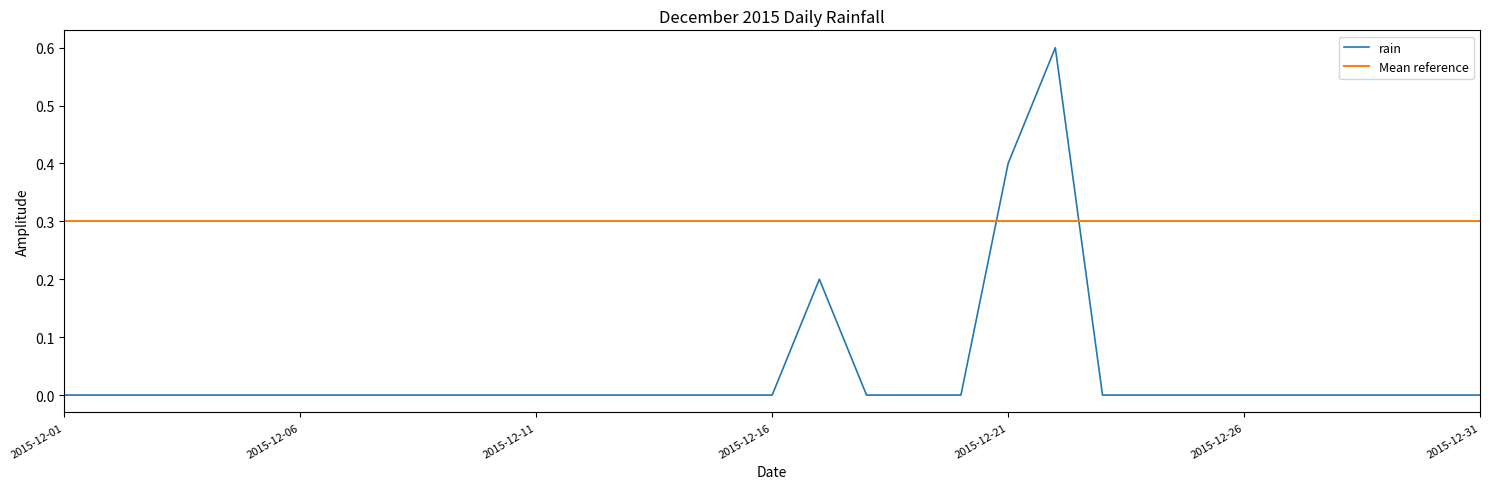

Does the chart display data point markers on the line(s)?

No